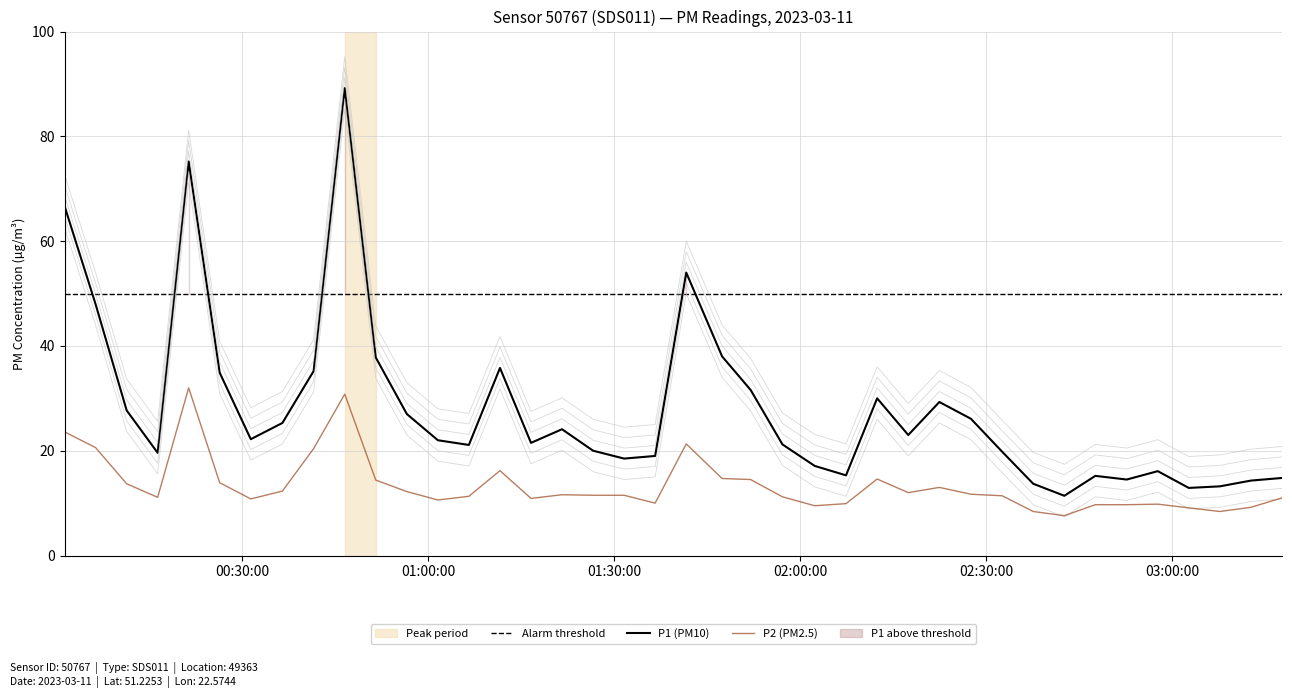

What is the difference between the highest and lowest values at 2023-03-11T02:37:33?

5.3